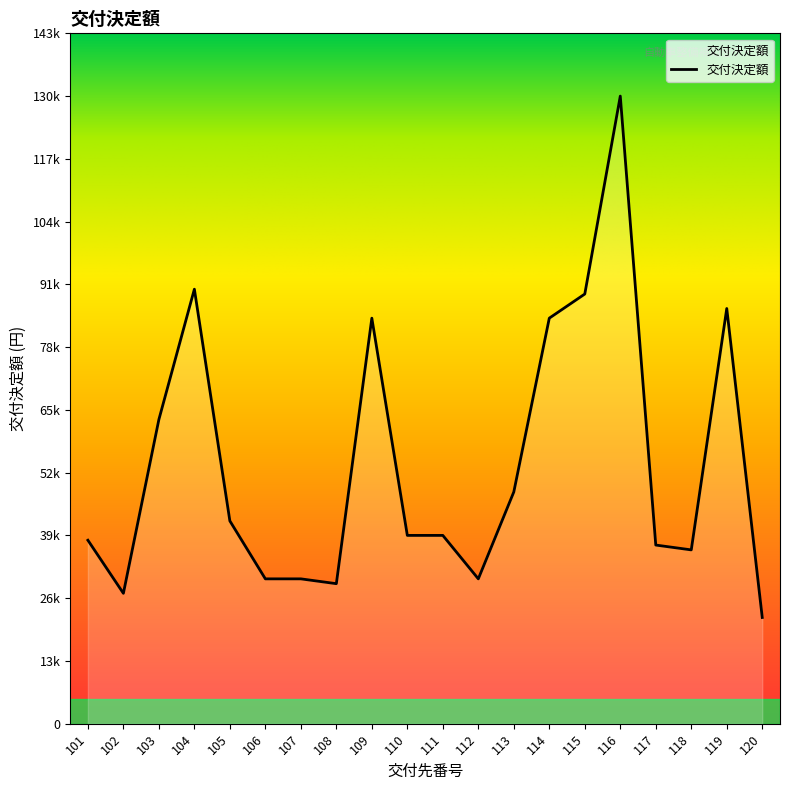

True or false: there are more than 0 points higher than both neighbors.

True